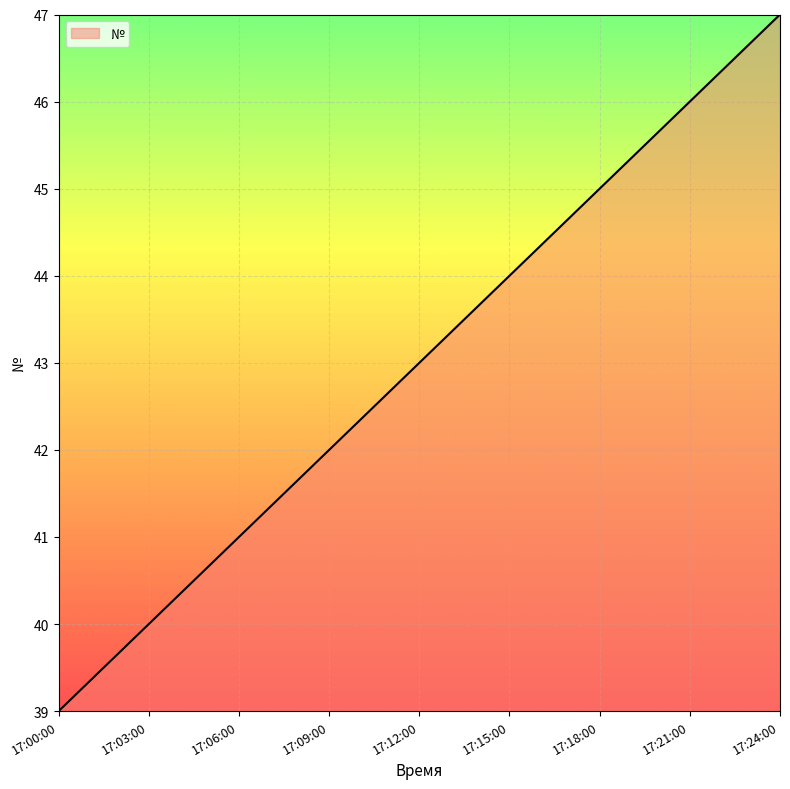

Where is the data nearest to the value 43?

17:12:00